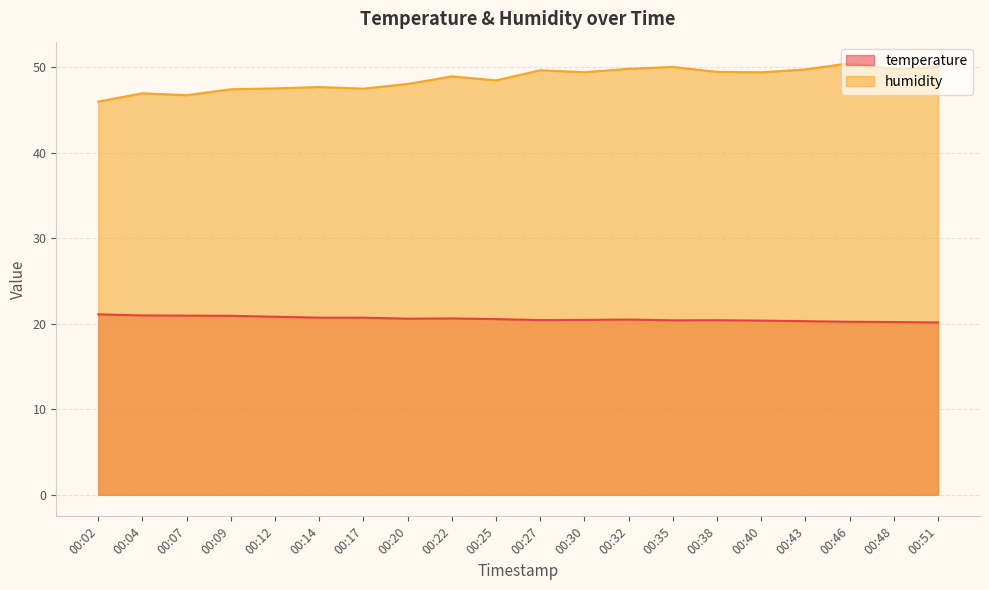

What is the spread (max minus min) of values at 00:32?

29.3